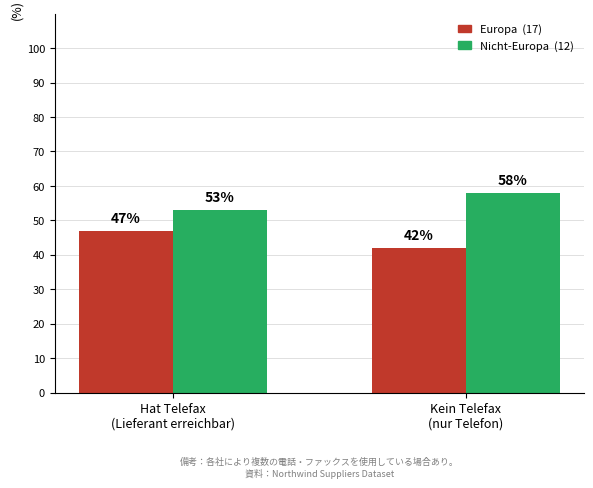

What is the greatest value displayed?

58